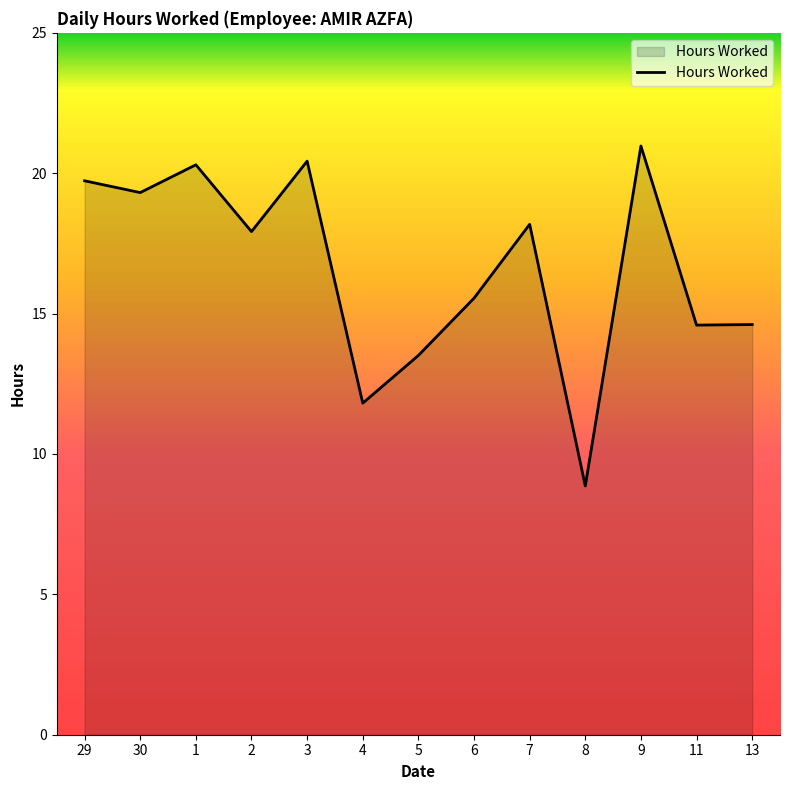

Is it true that the value at 29 is 30.9?

False